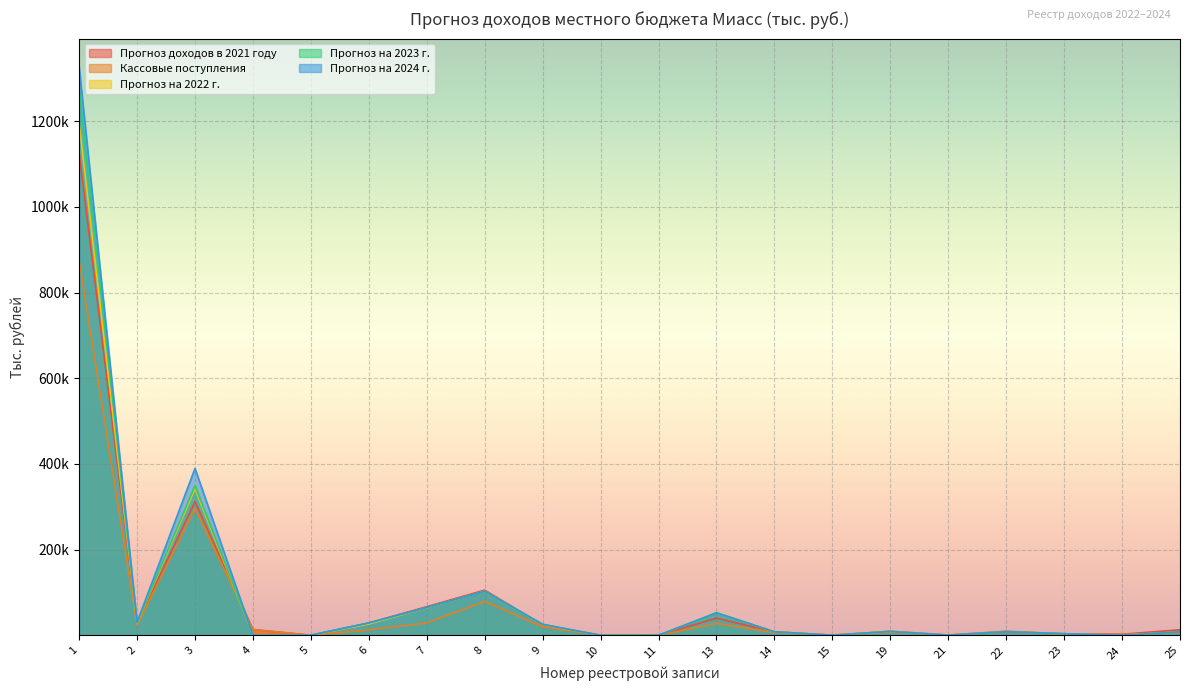

What is the total value across all series at 10?

333.2